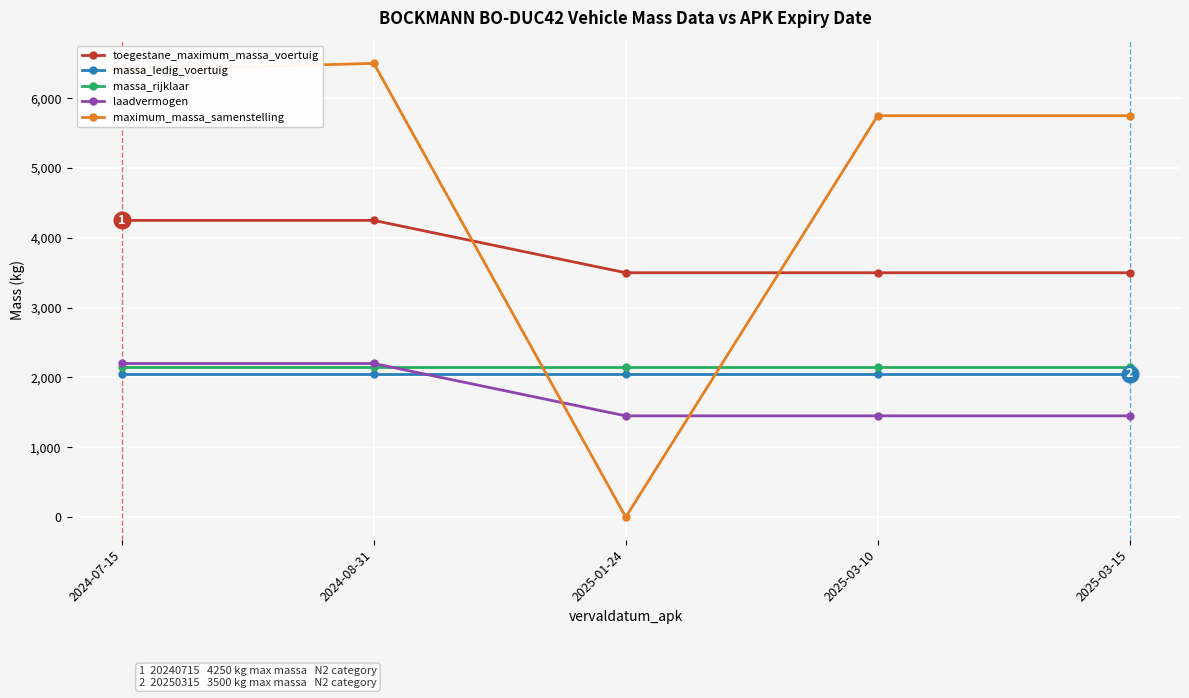

What is the difference between the maximum and minimum values in the maximum_massa_samenstelling series?

6500